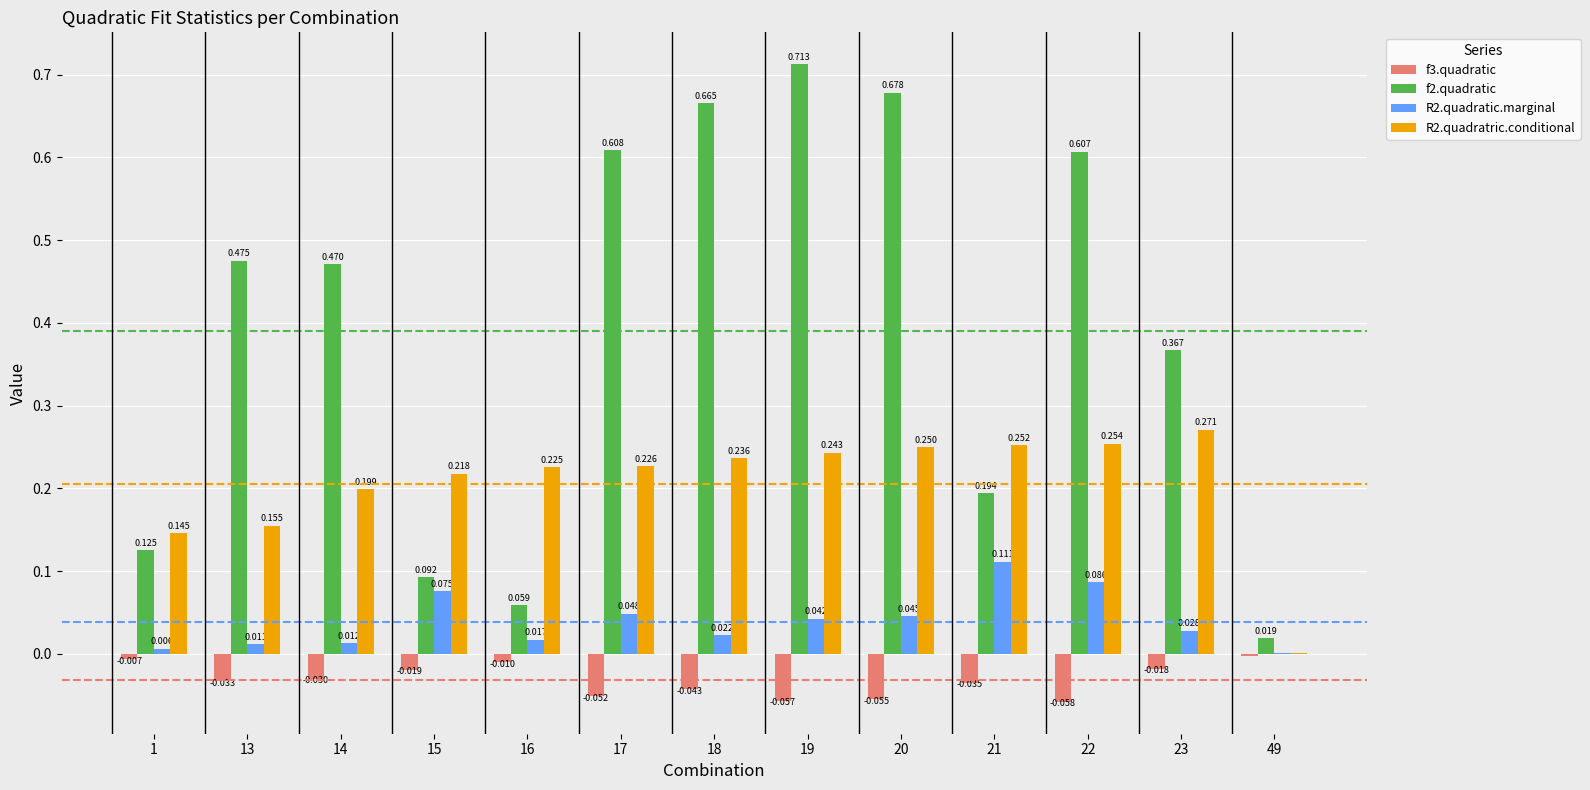

Is the value of R2.quadratric.conditional at 13 greater than the value of f2.quadratic at 22?

No